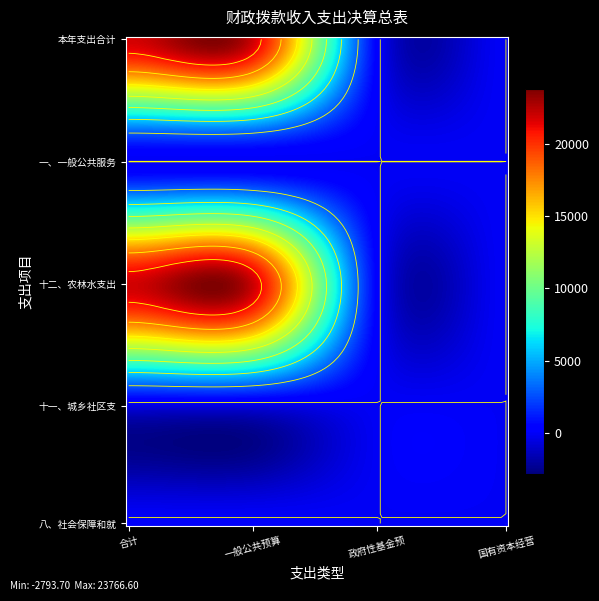

What is the sum of all 十一、城乡社区支出 values?

0.7